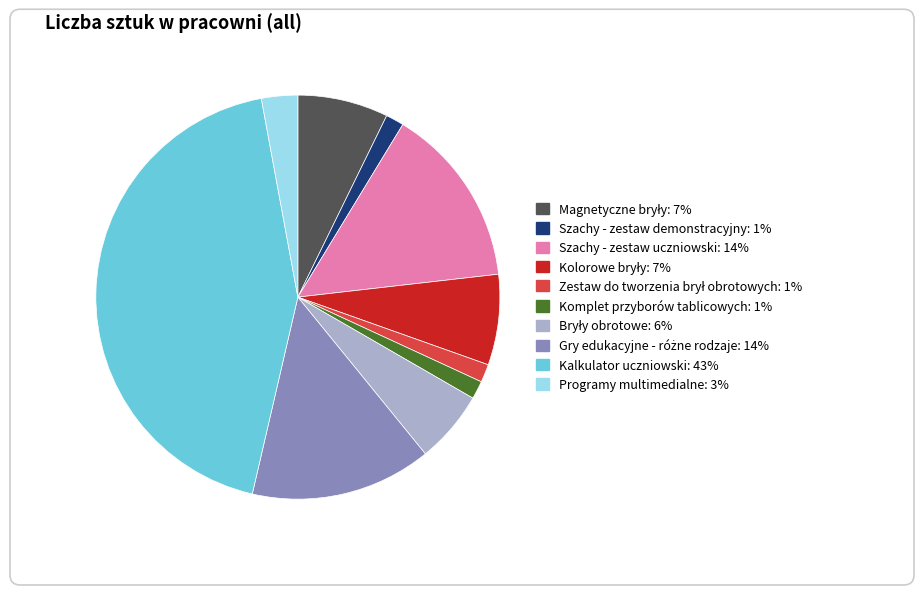

Which category has the biggest portion of the pie?

Kalkulator uczniowski